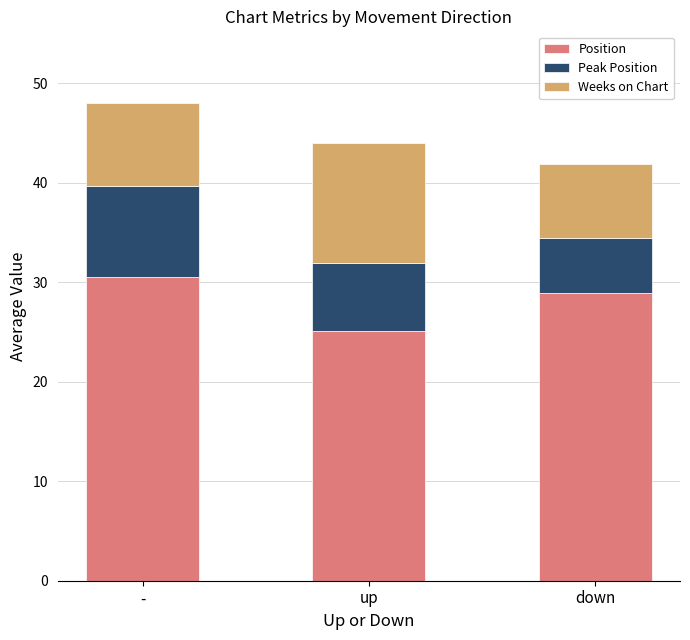

What is the sum of the Position values at up and -?

55.6